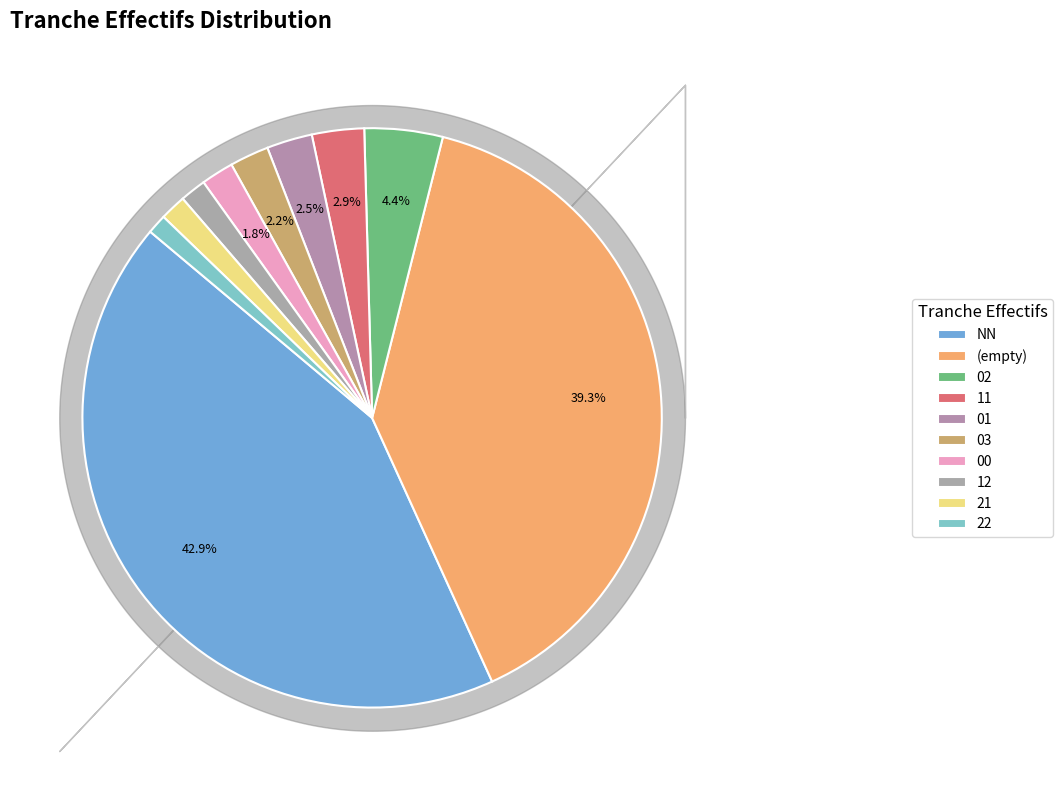

To the nearest percent, what is the difference between the largest and smallest slice percentages?

42%